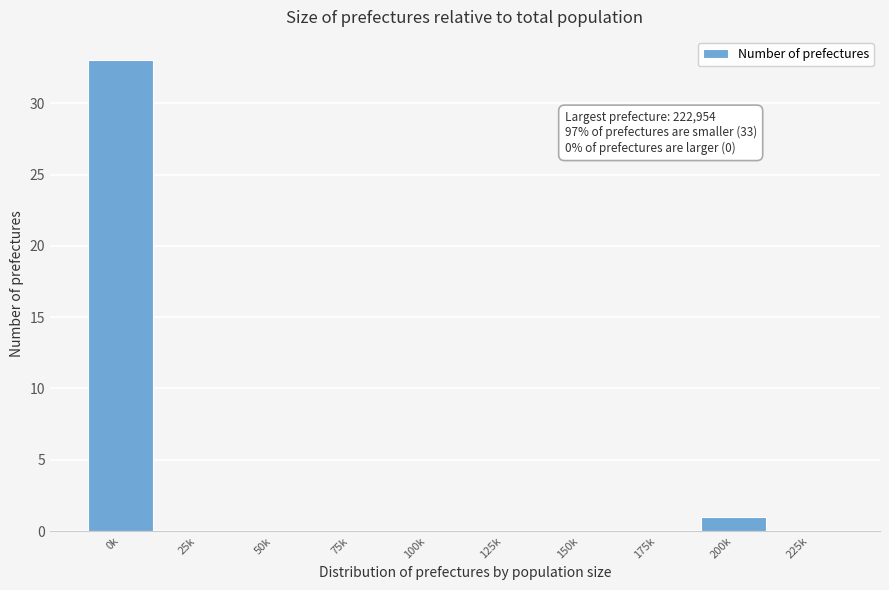

Reading right to left, transcribe all the data shown in this chart.

225k=0	200k=1	175k=0	150k=0	125k=0	100k=0	75k=0	50k=0	25k=0	0k=33